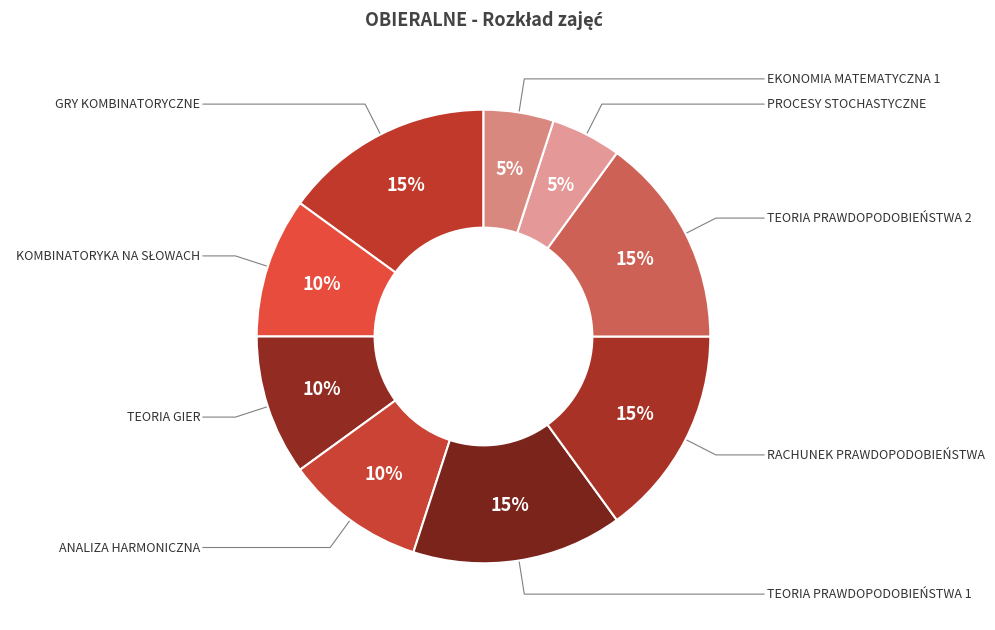

How many slices are in this pie chart?

9